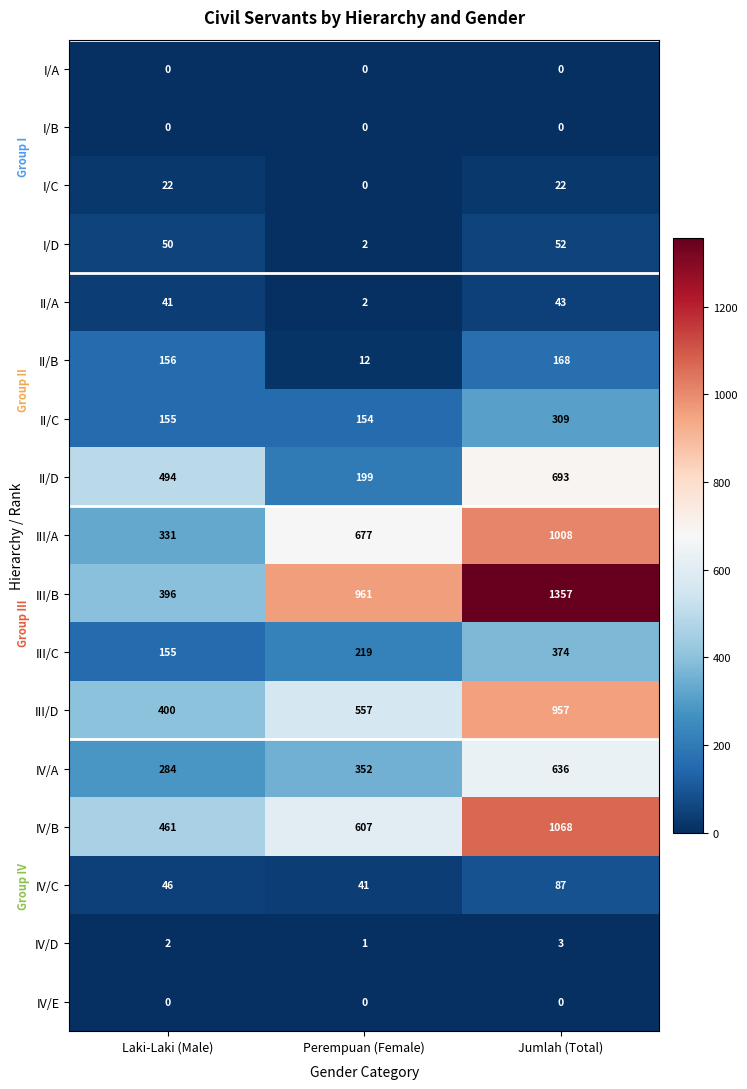

What is the difference between the IV/B values at Perempuan (Female) and Jumlah (Total)?

461